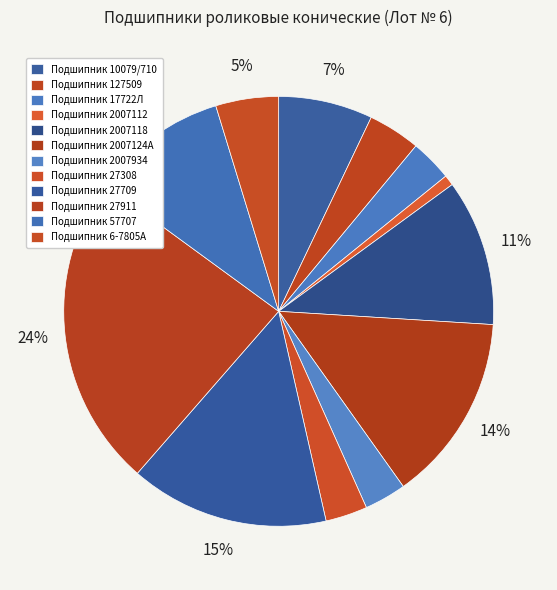

How many segments does this pie chart have?

12